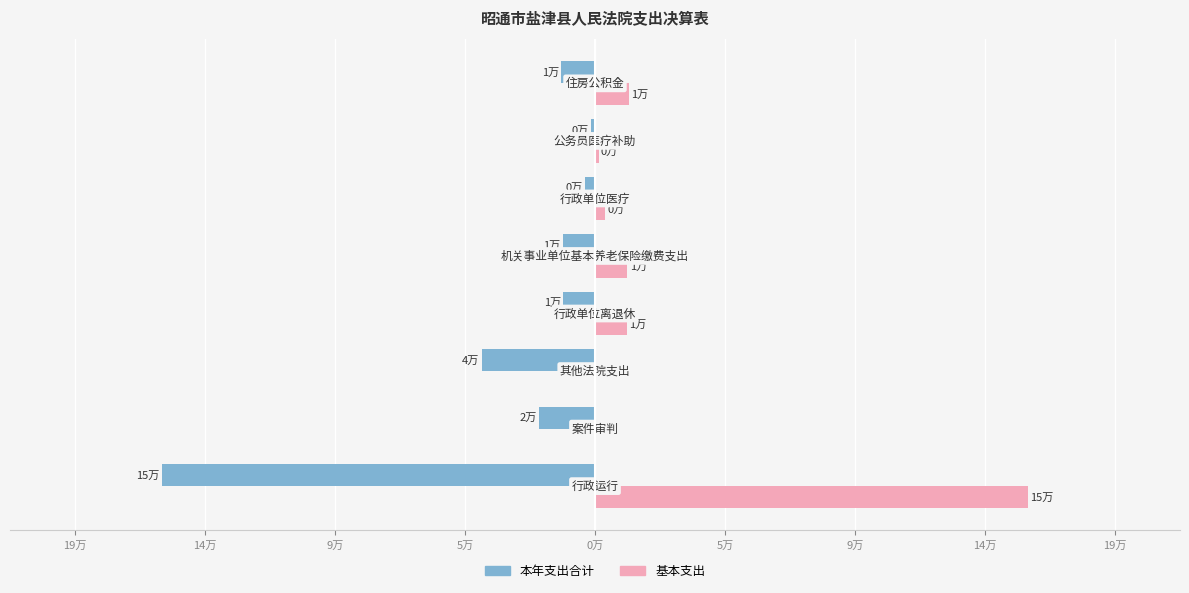

What are all the series names shown in the legend?

本年支出合计, 基本支出